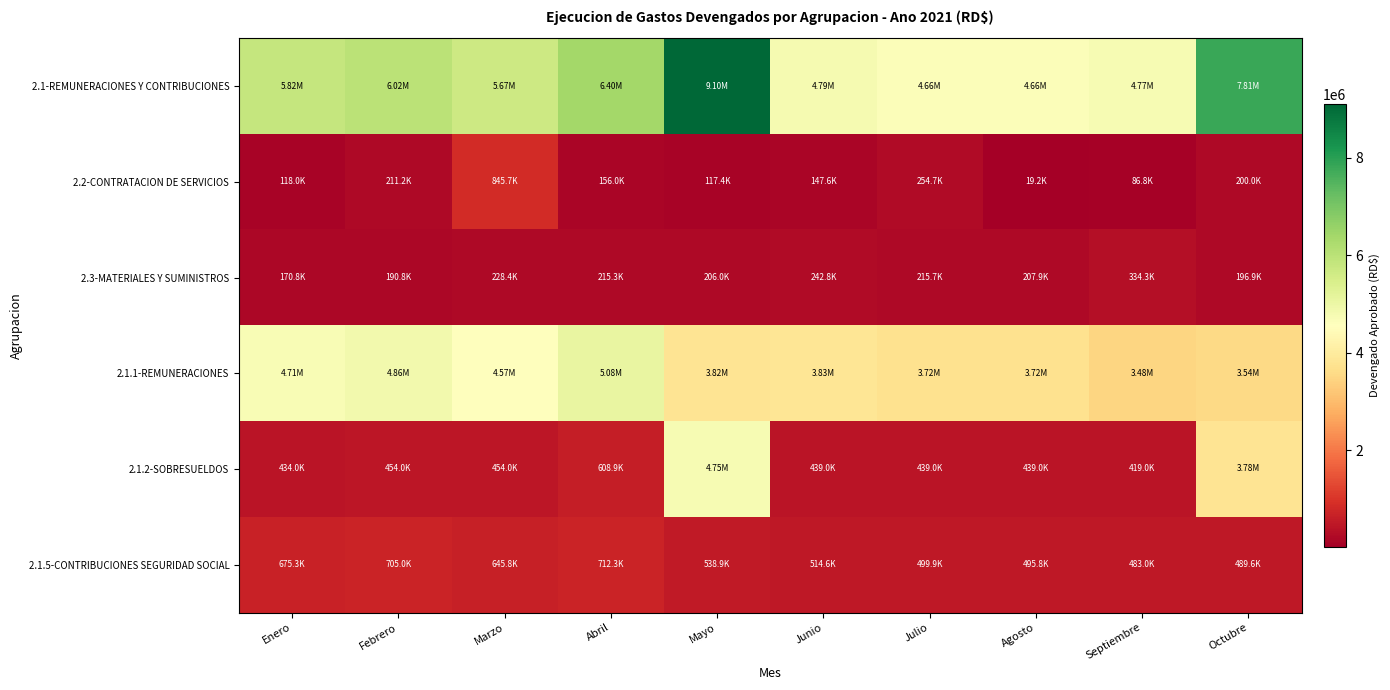

What is the total value across all series at Octubre?

16011570.5